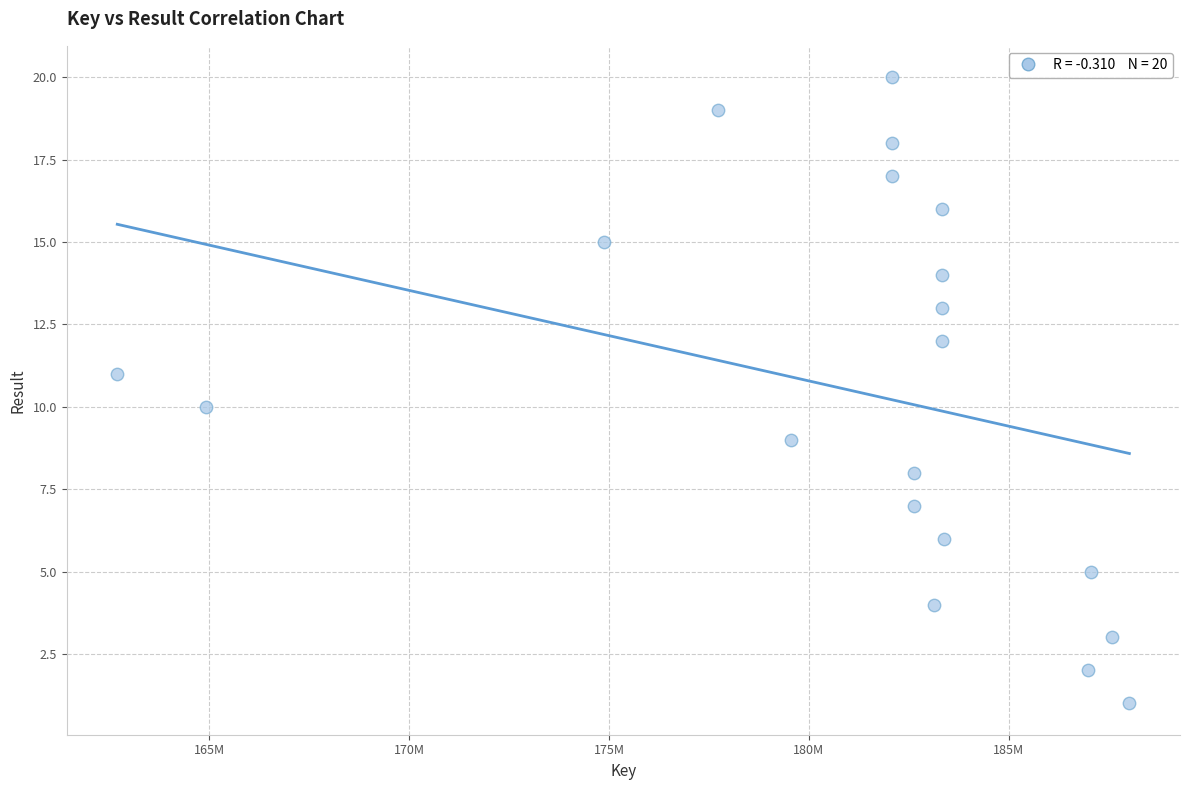

What is the range of Y values (max minus min)?

19